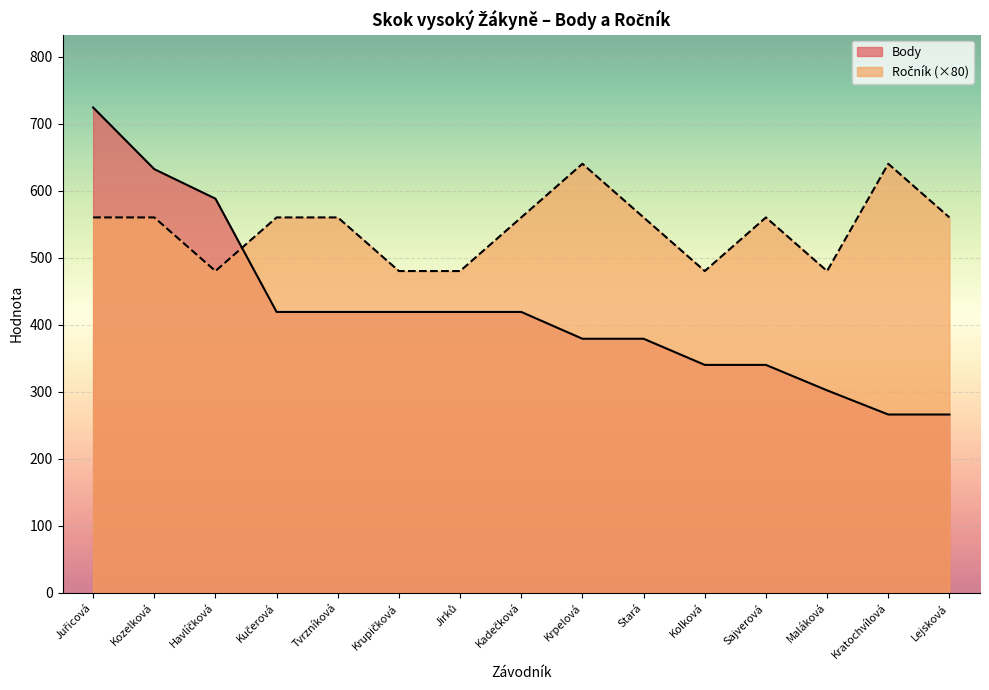

Read the Ročník value at Havlíčková, to the nearest 10.

480